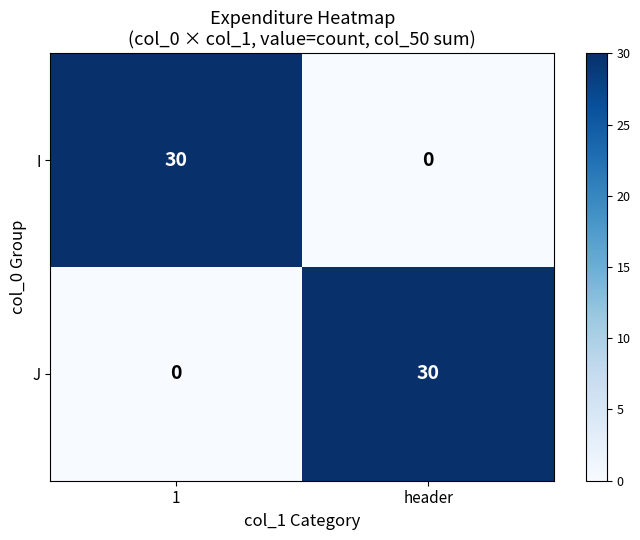

Rank the series at header from lowest to highest value.

I, J